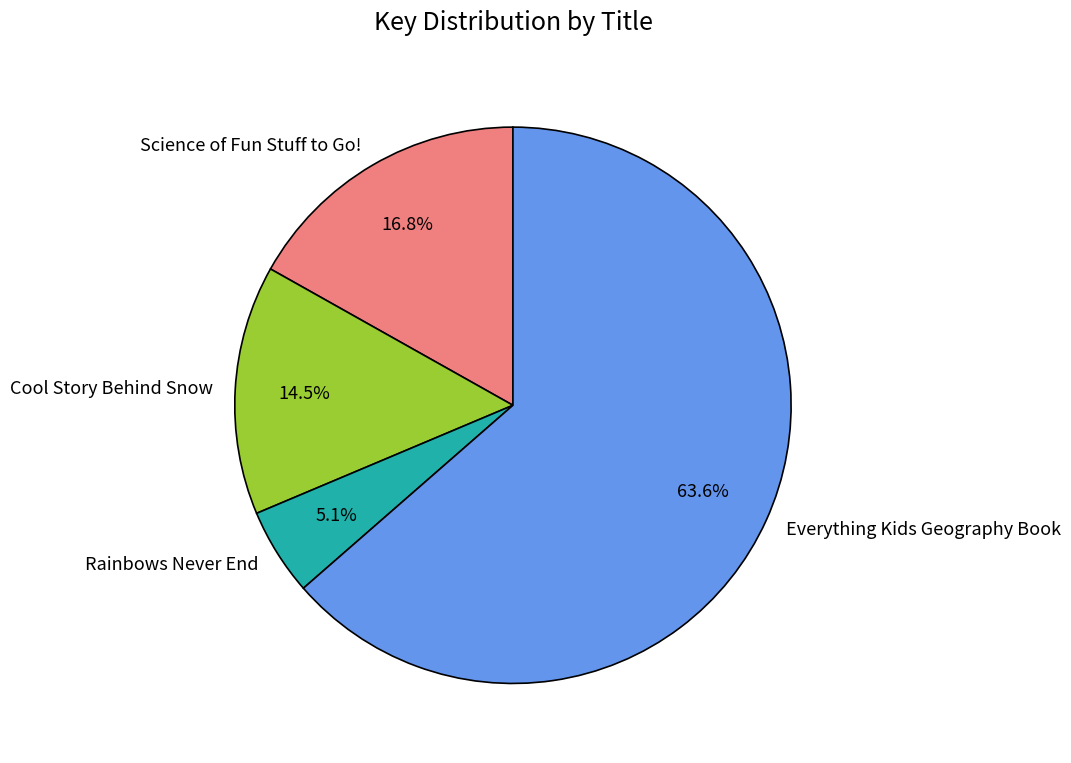

Which has a higher value, Science of Fun Stuff to Go! or Rainbows Never End?

Science of Fun Stuff to Go!